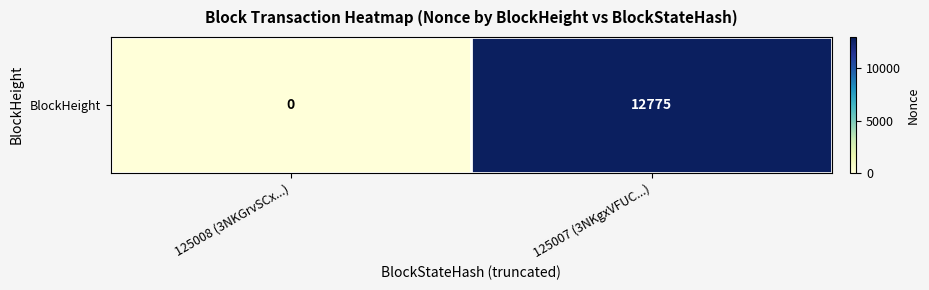

Which category has the lowest value across all series?

125008 (3NKGrvSCx...)